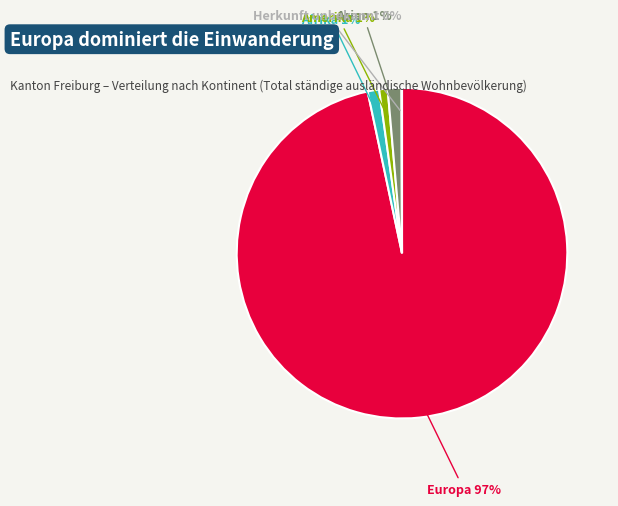

Is there any slice that represents more than half of the pie?

Yes